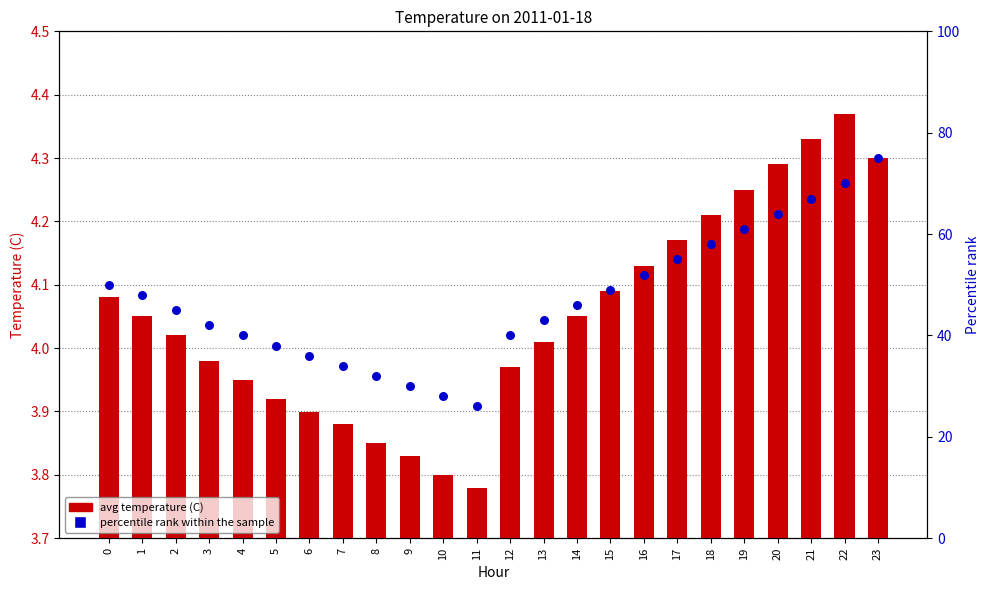

Which series contains the lowest Y value?

avg temperature (C)